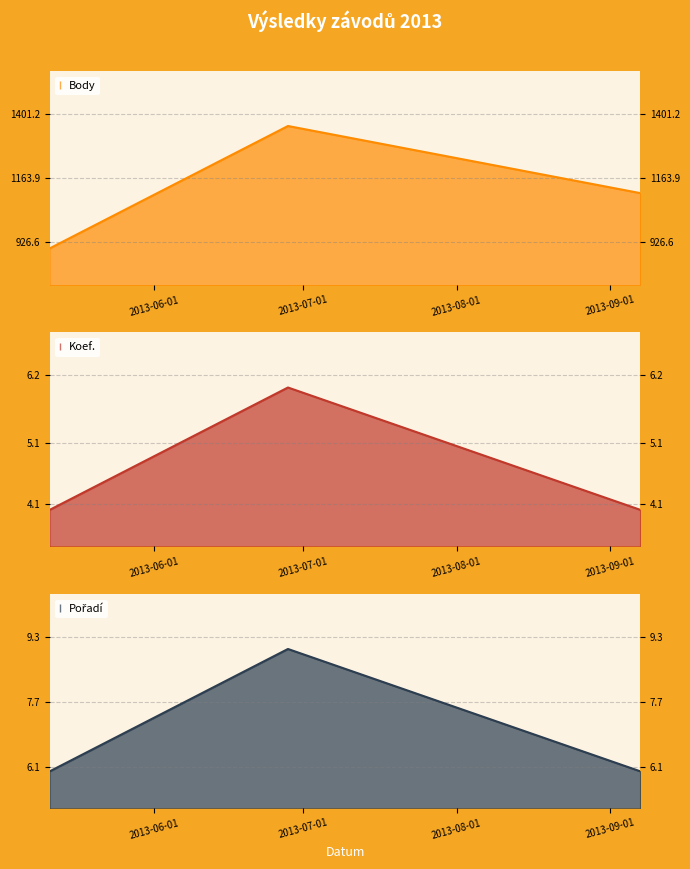

At 2013-09-07, list the series in order from smallest to largest.

Koef., Pořadí, Body